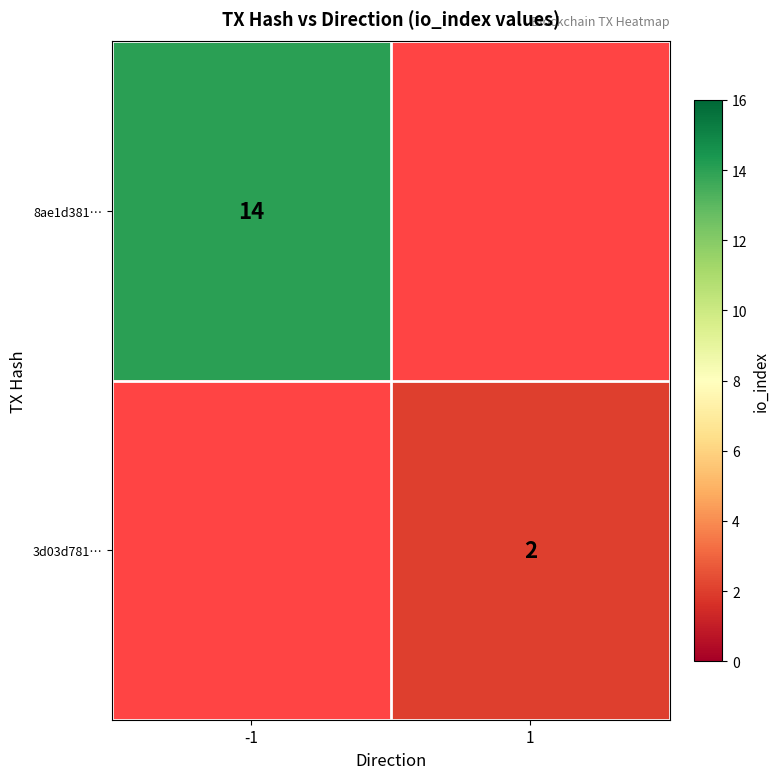

Is it true that 8ae1d381… equals 9 at -1?

False